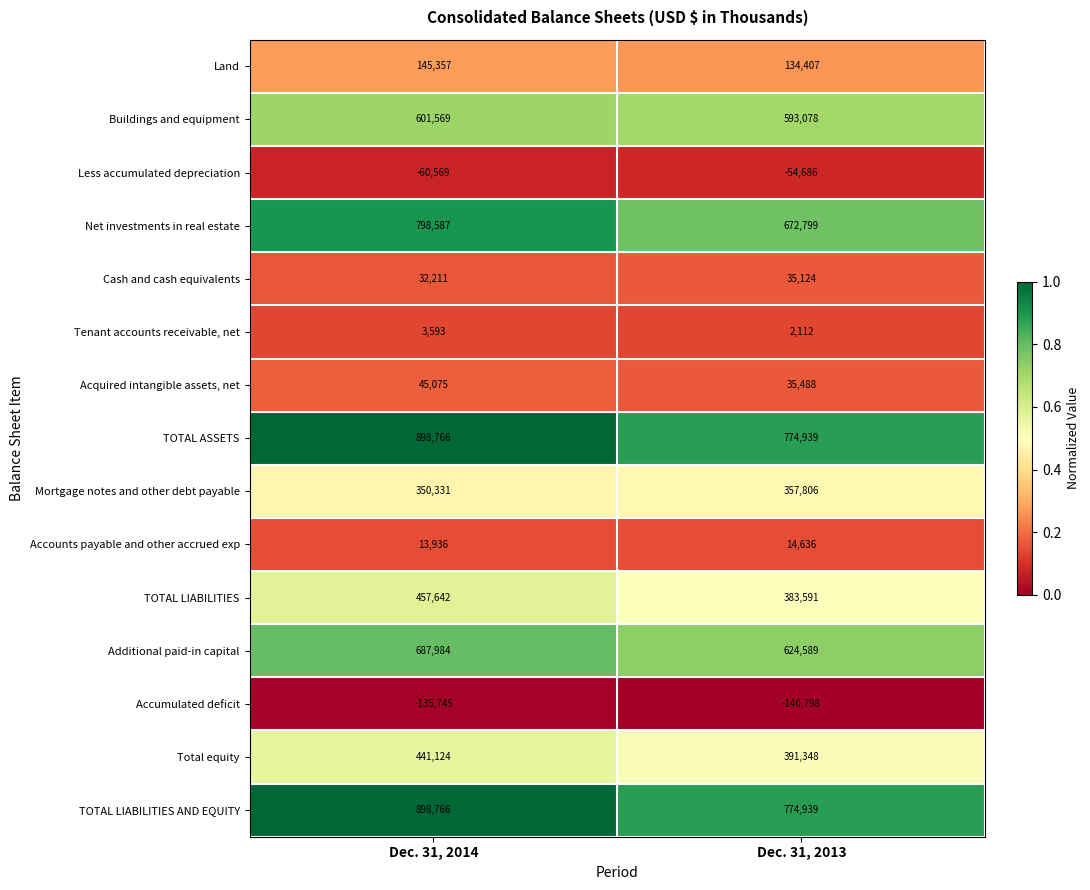

List the labels in order of TOTAL LIABILITIES AND EQUITY value, smallest first.

Dec. 31, 2013, Dec. 31, 2014